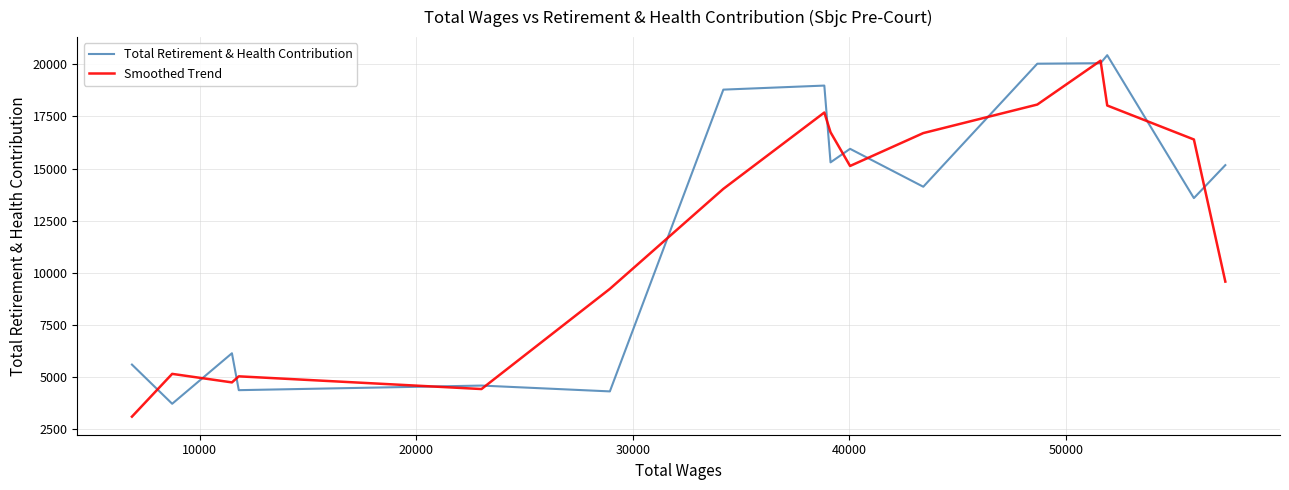

What is the lowest value of the Smoothed Trend series?

3112.7